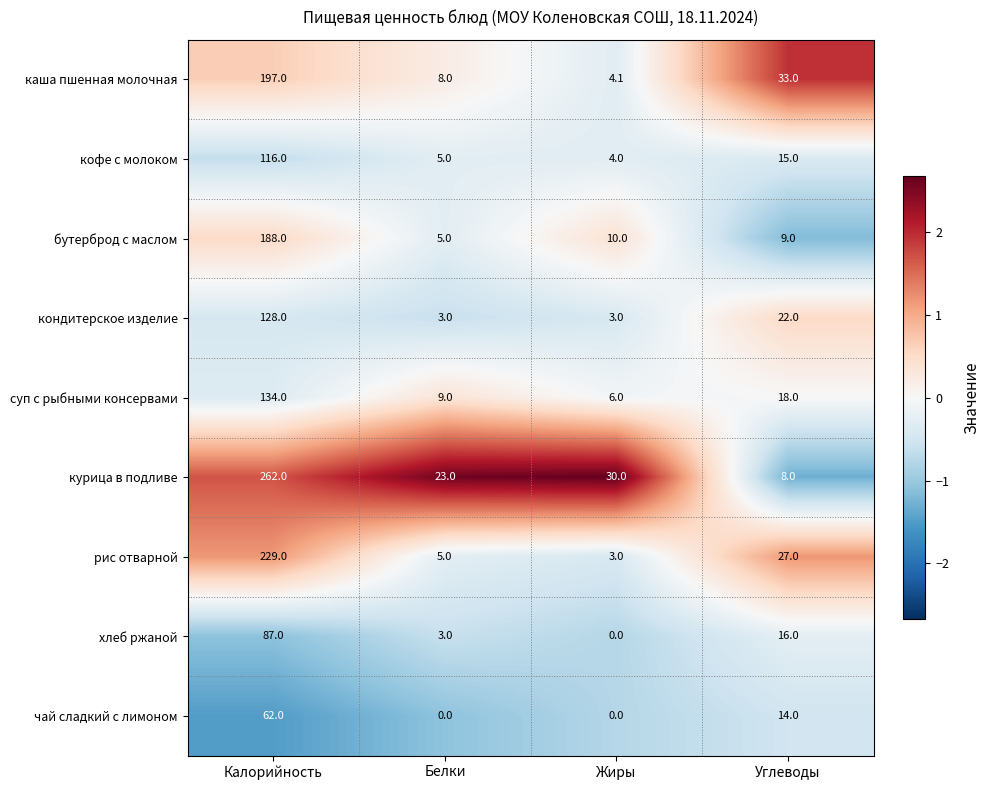

What is the minimum value shown in the chart?

0.0